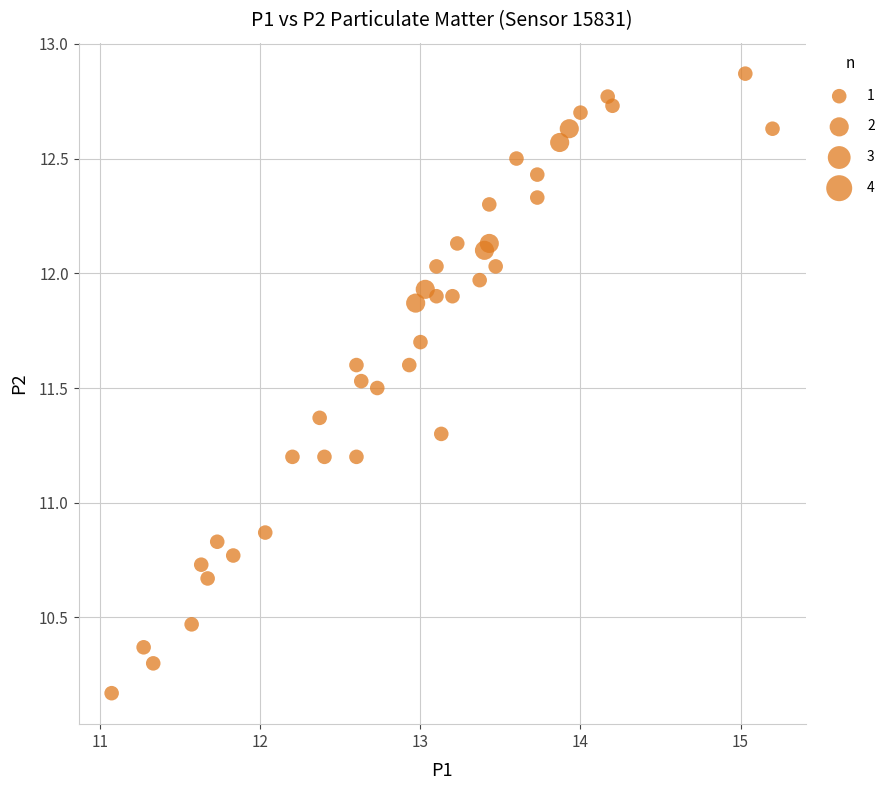

What is the range of Y values (max minus min)?

2.7